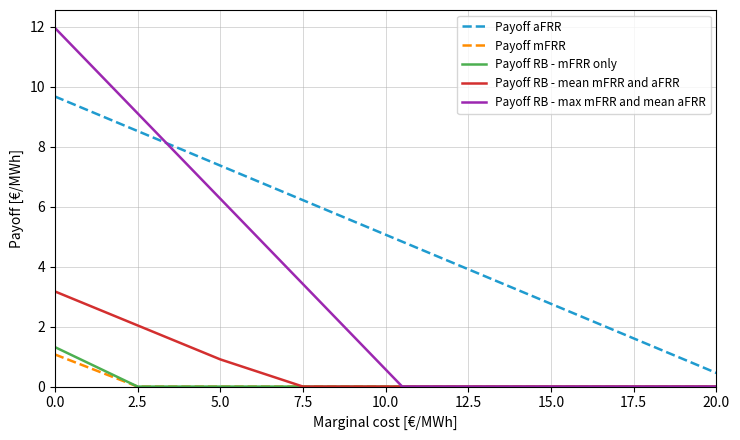

At how many categories does at least one series exceed 11?

1